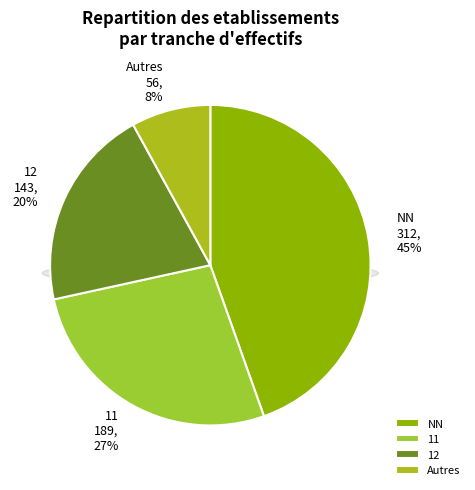

Is there any slice that represents more than half of the pie?

No